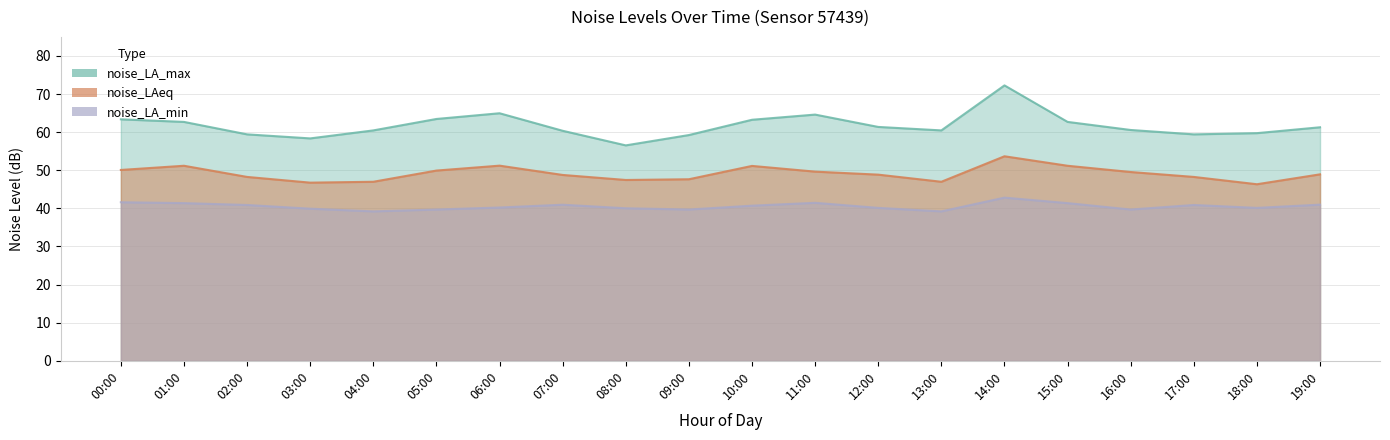

Where does the noise_LA_min series first go above 40?

00:00